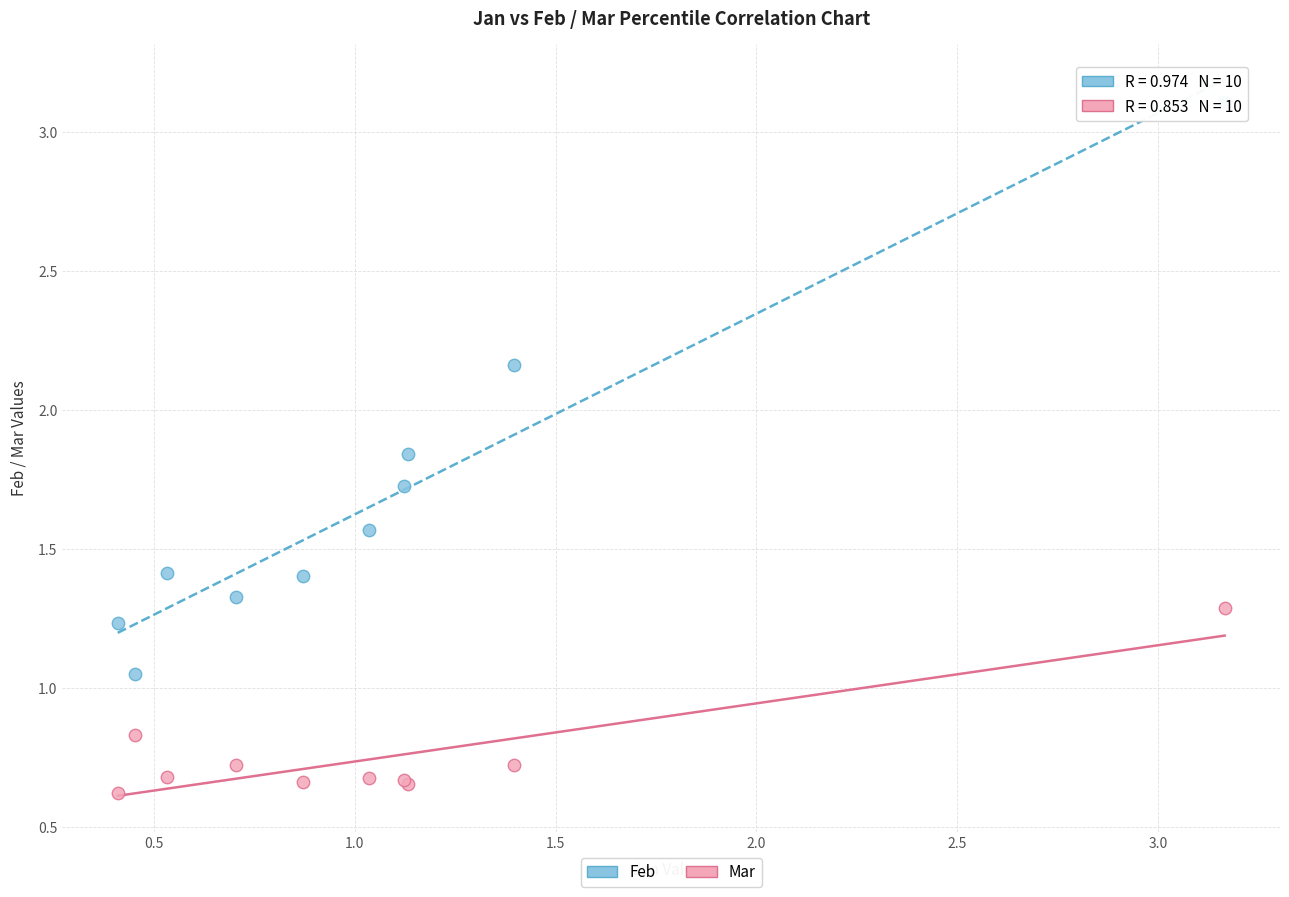

Which series reaches the maximum Y coordinate?

Feb